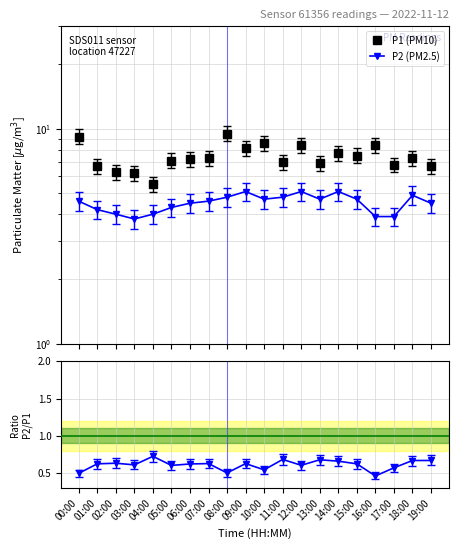

Reading left to right, transcribe all the data shown in this chart.

P1 (PM10): 00:00=9.2	01:00=6.7	02:00=6.3	03:00=6.2	04:00=5.5	05:00=7.1	06:00=7.2	07:00=7.3	08:00=9.5	09:00=8.1	10:00=8.6	11:00=7.0	12:00=8.4	13:00=6.9	14:00=7.7	15:00=7.5	16:00=8.4	17:00=6.8	18:00=7.3	19:00=6.7
P2 (PM2.5): 00:00=4.6	01:00=4.2	02:00=4.0	03:00=3.8	04:00=4.0	05:00=4.3	06:00=4.5	07:00=4.6	08:00=4.8	09:00=5.1	10:00=4.7	11:00=4.8	12:00=5.1	13:00=4.7	14:00=5.1	15:00=4.7	16:00=3.9	17:00=3.9	18:00=4.9	19:00=4.5
P2/P1: 00:00=0.5	01:00=0.6	02:00=0.6	03:00=0.6	04:00=0.7	05:00=0.6	06:00=0.6	07:00=0.6	08:00=0.5	09:00=0.6	10:00=0.5	11:00=0.7	12:00=0.6	13:00=0.7	14:00=0.7	15:00=0.6	16:00=0.5	17:00=0.6	18:00=0.7	19:00=0.7